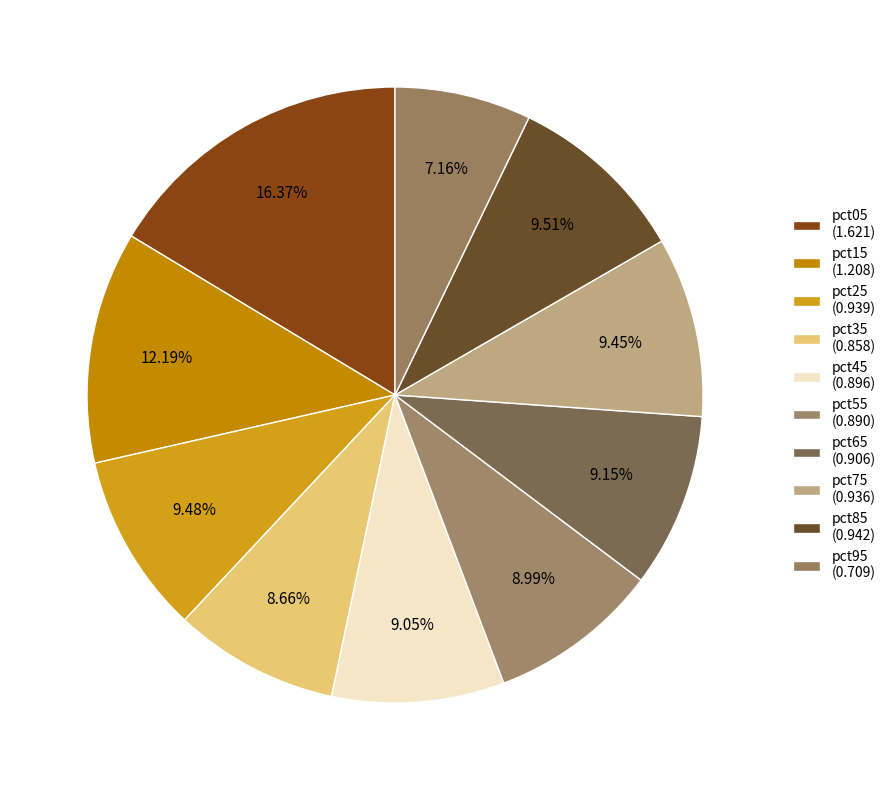

Count the number of slices in the pie.

10